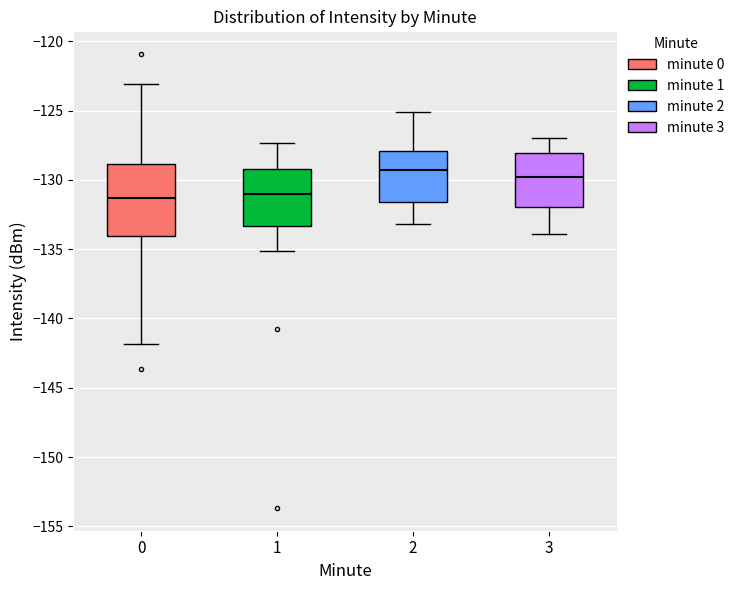

Which box is the tallest, from its lower edge to its upper edge?

0